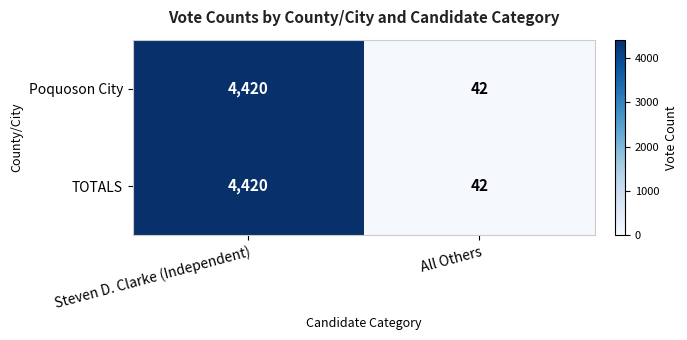

How many series are shown in this chart?

2